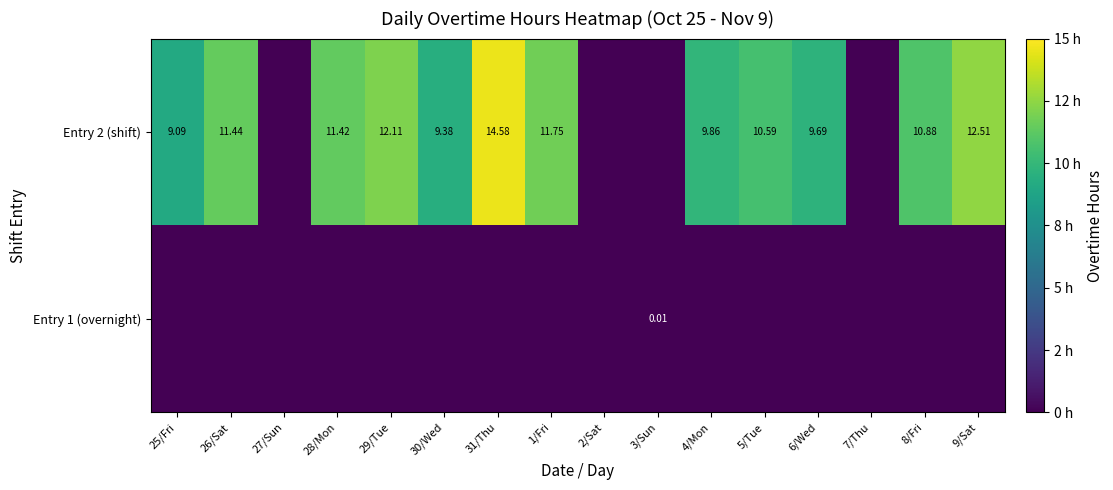

What is the difference between the highest and lowest values at 4/Mon?

9.9